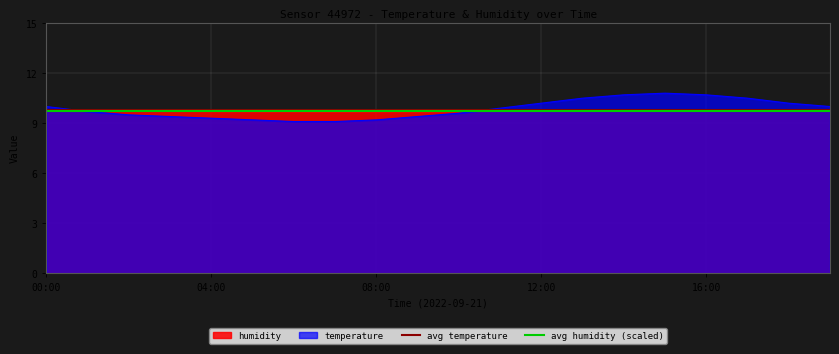

Is it true that temperature equals 4.4 at 00:00?

False